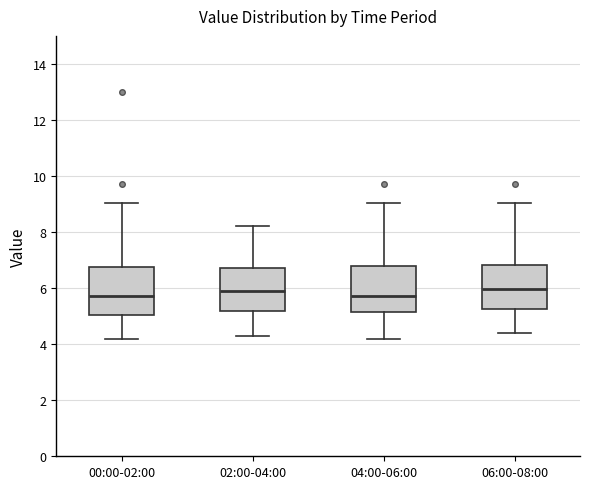

Where is the lower edge of the box for 00:00-02:00 on the y-axis? The values are not printed on the chart, so give them approximately, as read against the axis.

5.0